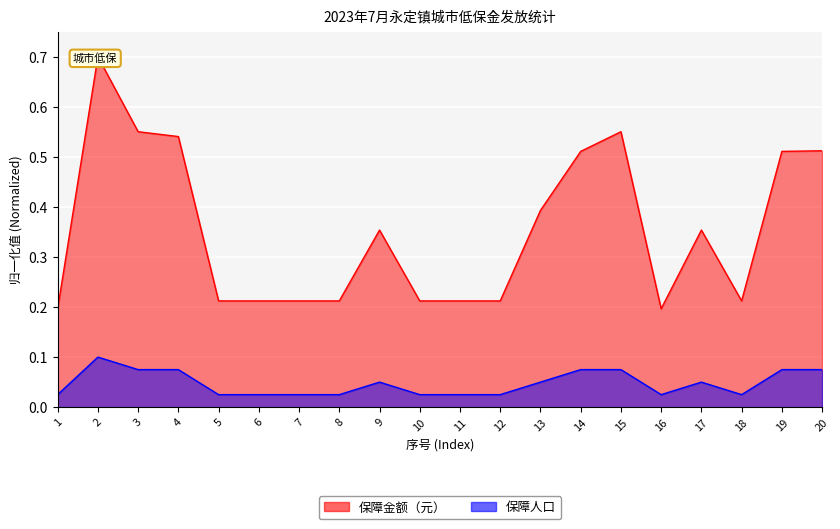

What is the value of the 保障金额（元） point at the 10th from the left?

0.2